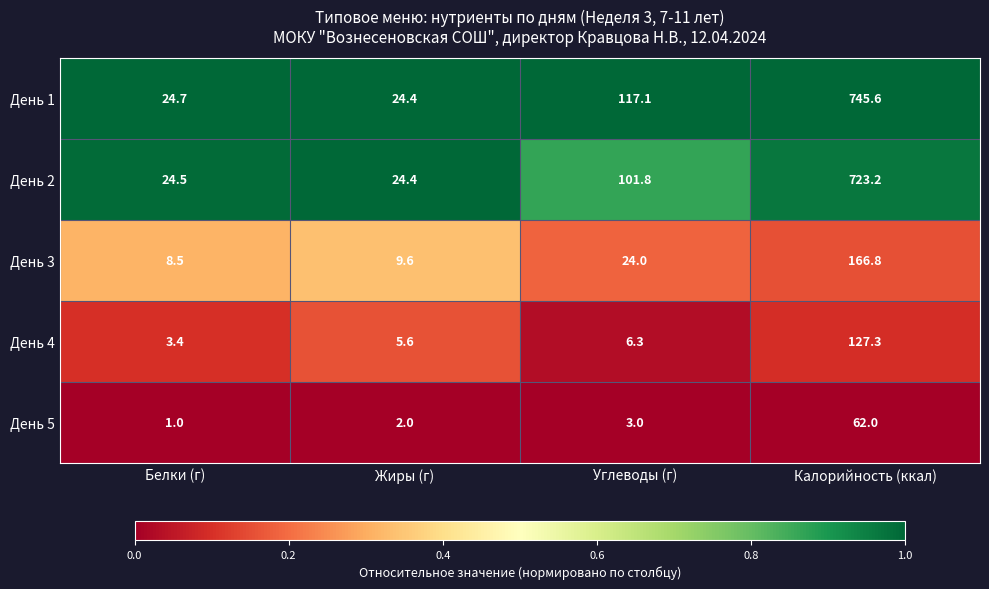

What is the spread (max minus min) of values at Жиры (г)?

22.4